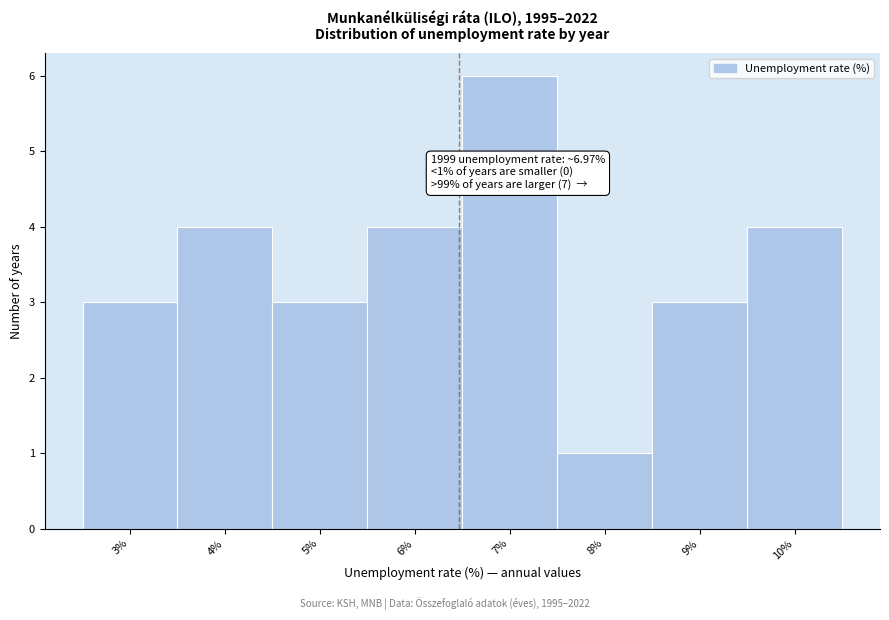

Reading left to right, transcribe all the data shown in this chart.

3	4	3	4	6	1	3	4